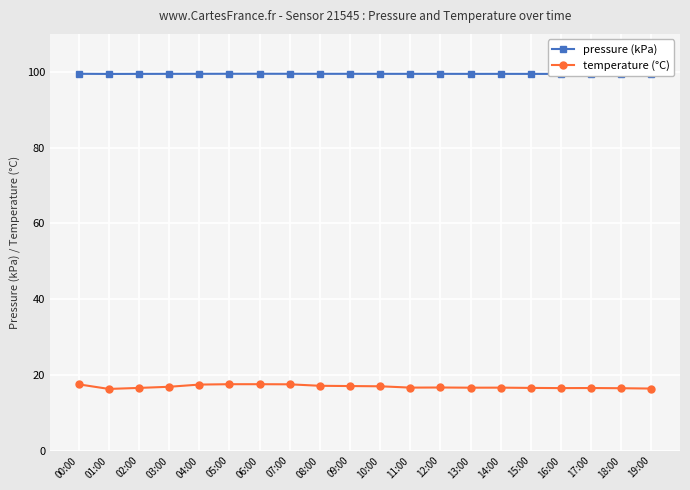

Count the number of categories in the chart.

20